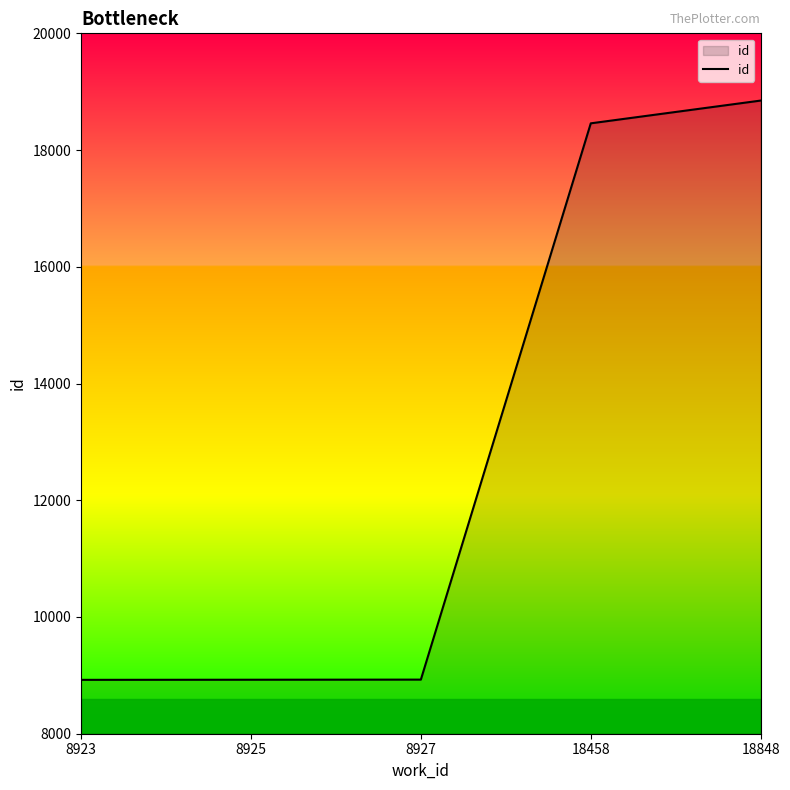

Approximately how many times larger is the value at 18848 compared to 18458?

1.0